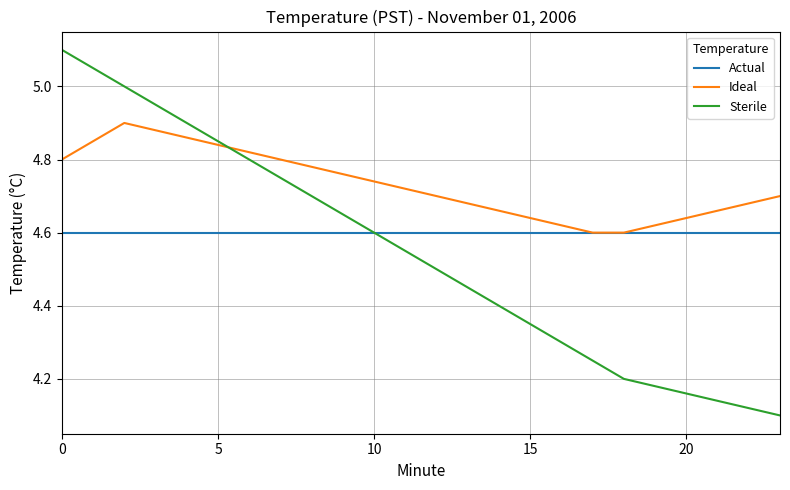

Which series has the widest spread of values?

Sterile